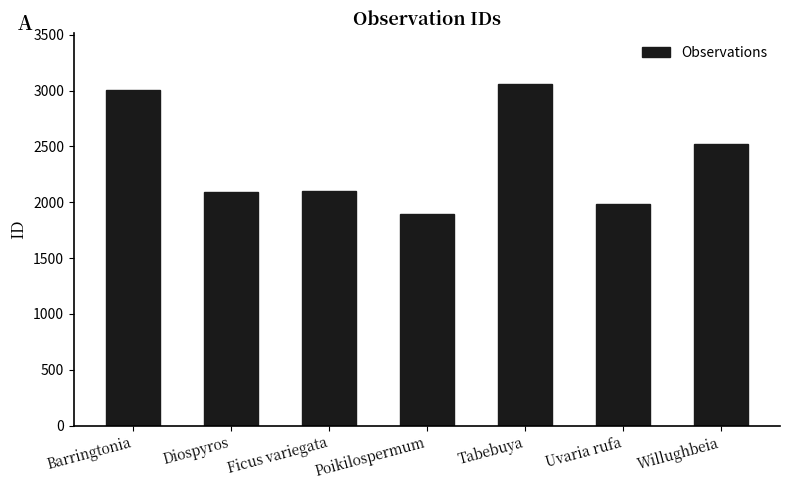

Which label corresponds to the smallest value in the chart?

Poikilospermum